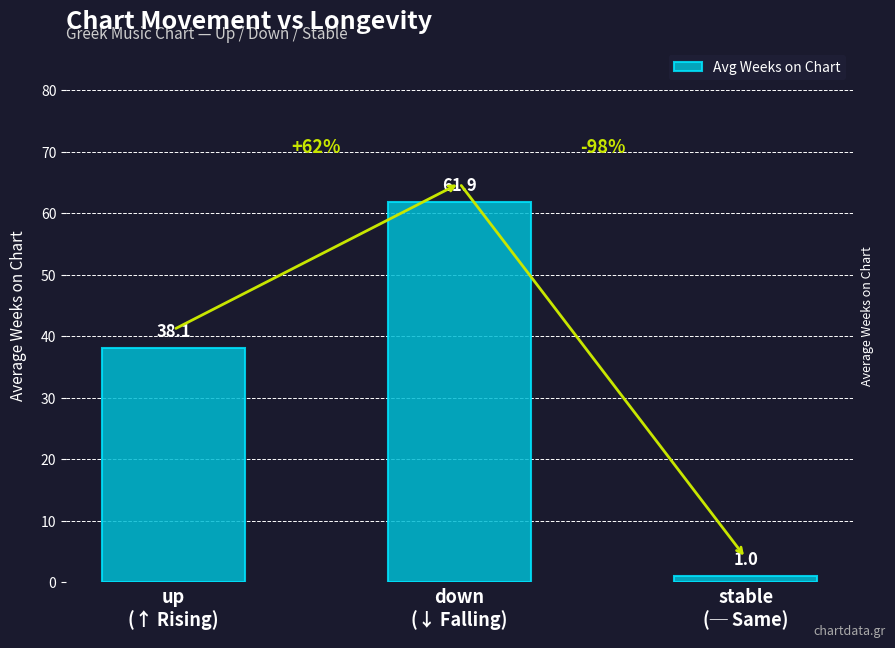

What is the smallest value displayed?

1.0